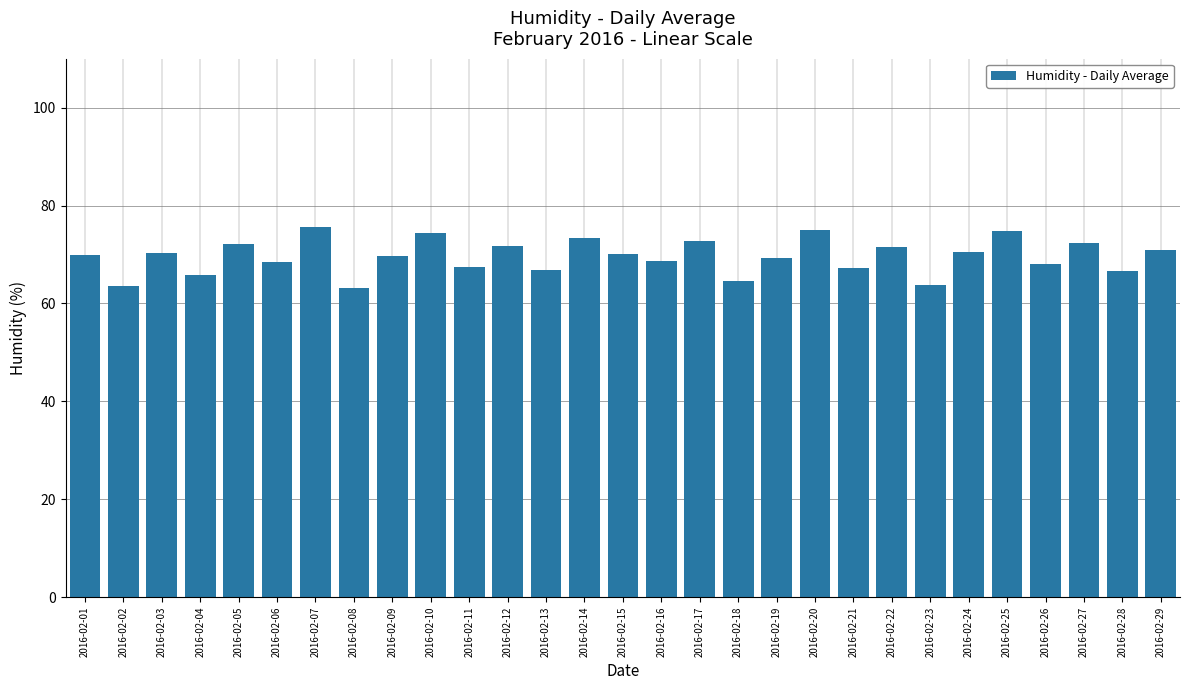

The chart shows a value of 119.2 at 2016-02-22. True or false?

False